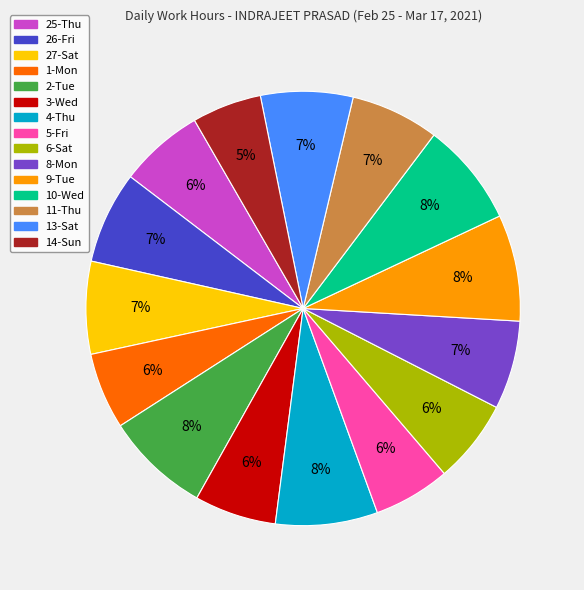

How many slices are in this pie chart?

15